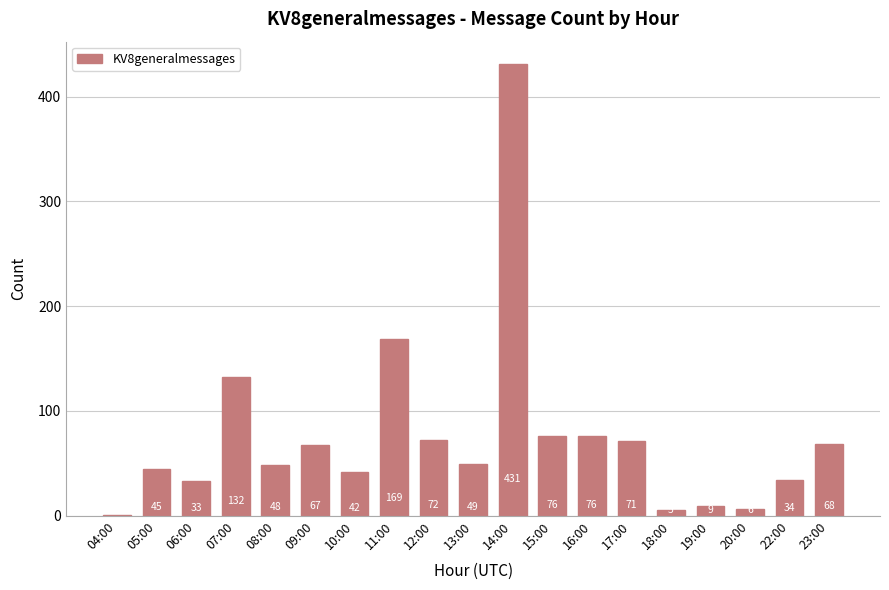

What is the sum of the values at 12:00 and 07:00?

204